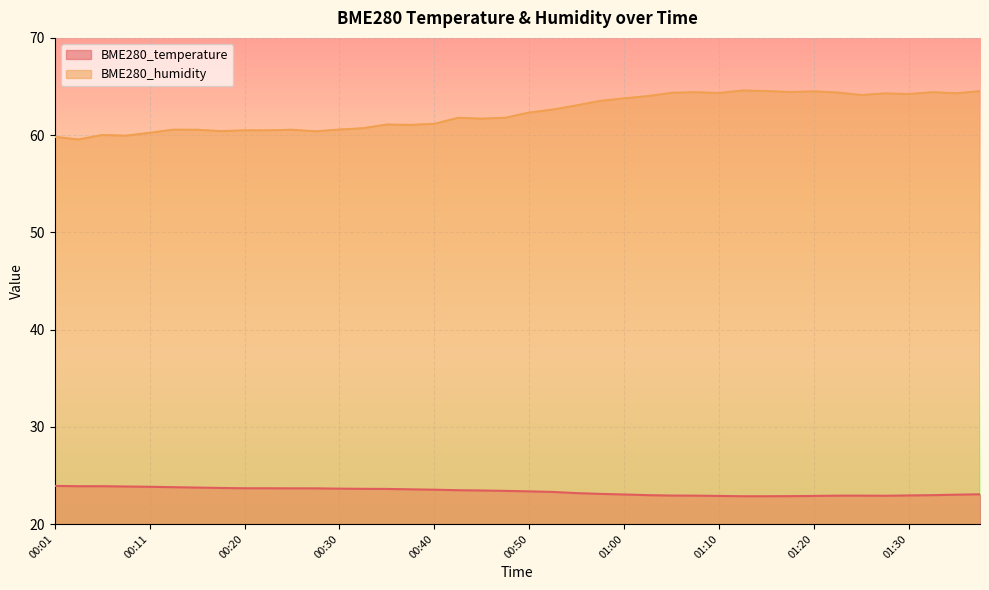

Reading right to left, transcribe all the data shown in this chart.

BME280_temperature: 23.1	23.0	23.0	22.9	22.9	22.9	22.9	22.9	22.9	22.9	22.9	22.9	22.9	22.9	23.0	23.0	23.1	23.2	23.3	23.4	23.4	23.4	23.5	23.5	23.6	23.6	23.6	23.6	23.7	23.7	23.7	23.7	23.7	23.8	23.8	23.8	23.9	23.9	23.9	23.9
BME280_humidity: 64.5	64.3	64.4	64.2	64.3	64.1	64.4	64.5	64.4	64.5	64.6	64.3	64.4	64.3	64.0	63.8	63.5	63.1	62.6	62.3	61.8	61.7	61.8	61.2	61.0	61.1	60.7	60.6	60.4	60.5	60.5	60.5	60.4	60.5	60.6	60.2	59.9	60.0	59.5	59.8